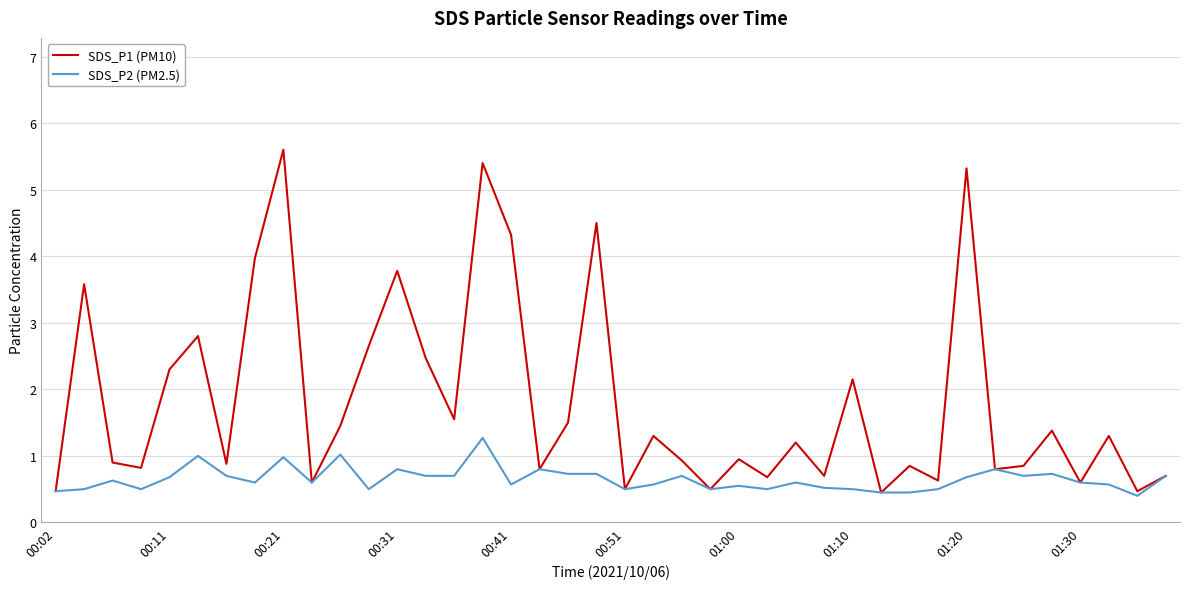

Count the number of data series in this chart.

2